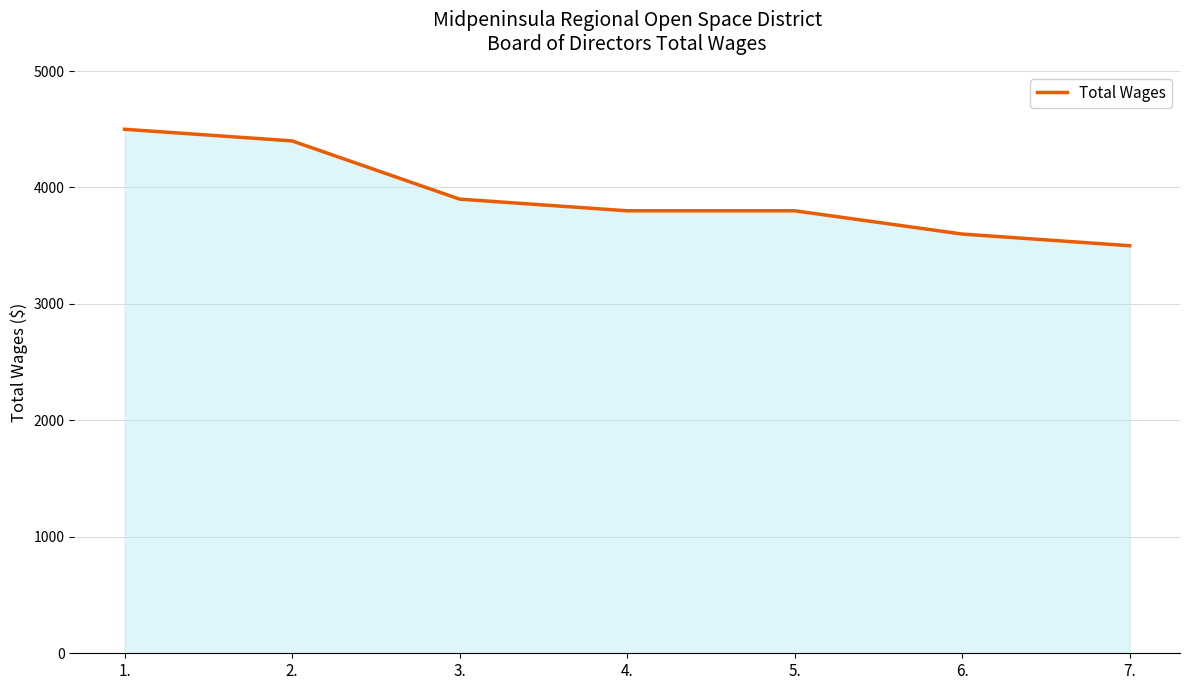

True or false: the data has more than 2 interior local peaks.

False